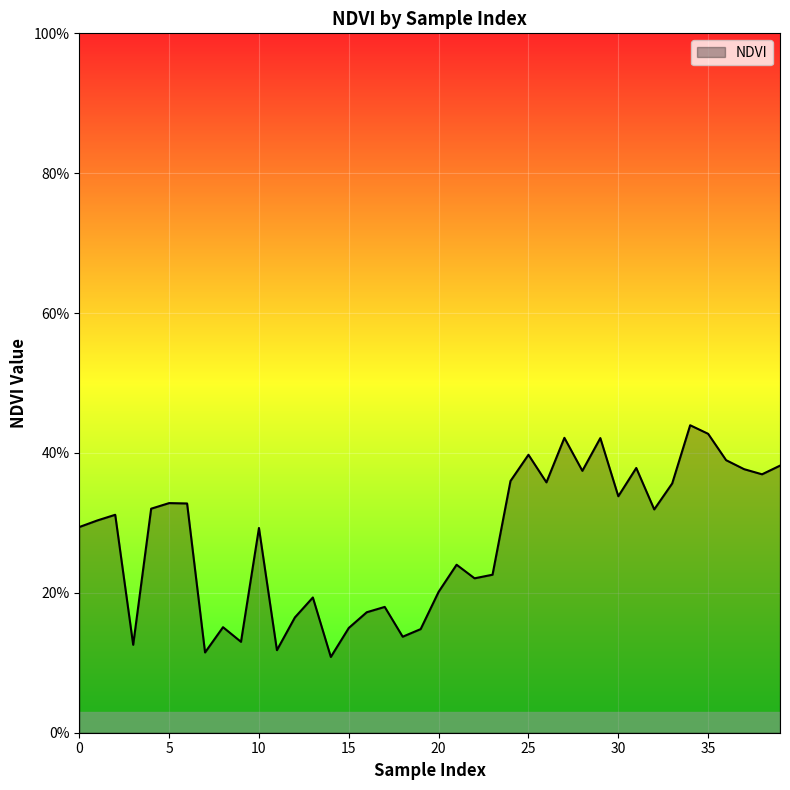

Rank the categories by value from lowest to highest.

14, 7, 11, 3, 9, 18, 19, 15, 8, 12, 16, 17, 13, 20, 22, 23, 21, 10, 0, 1, 2, 32, 4, 6, 5, 30, 33, 26, 24, 38, 28, 37, 31, 39, 36, 25, 29, 27, 35, 34